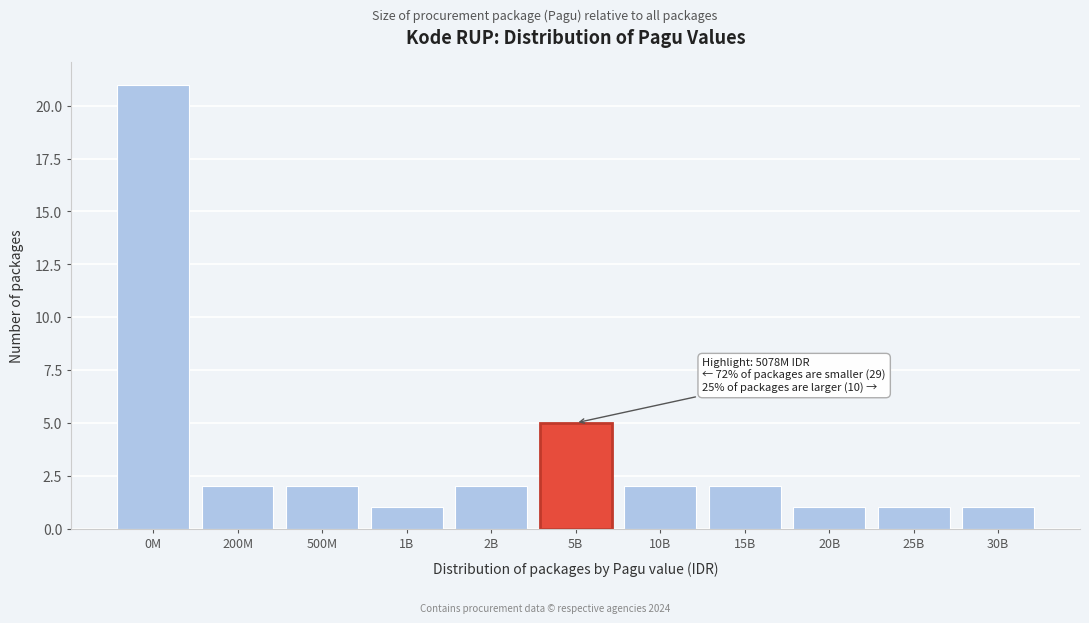

Reading left to right, extract all data points from this chart.

21	2	2	1	2	5	2	2	1	1	1